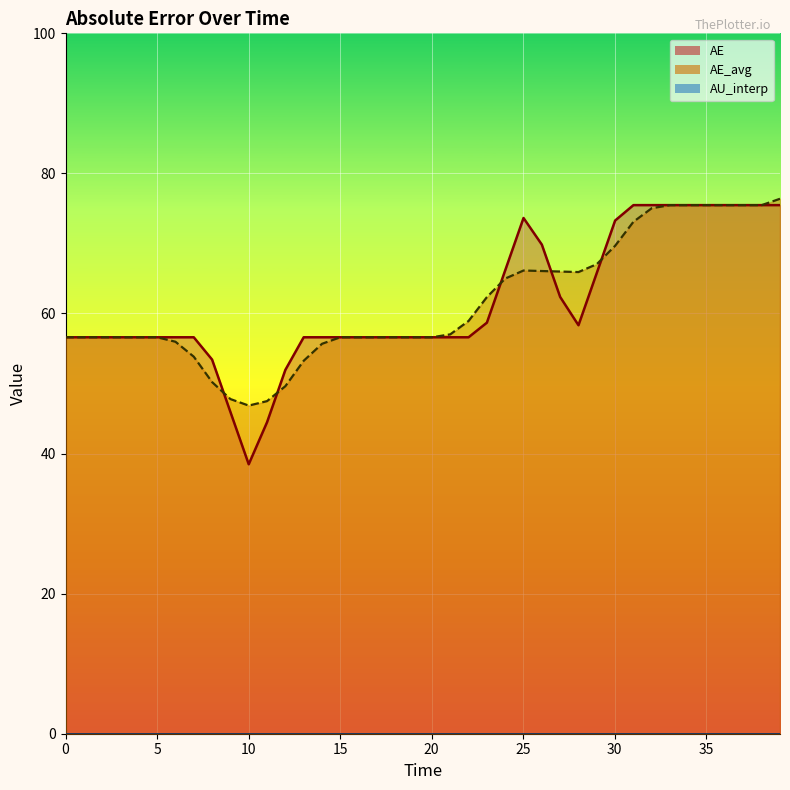

How many values in the AE_avg series exceed 56?

31